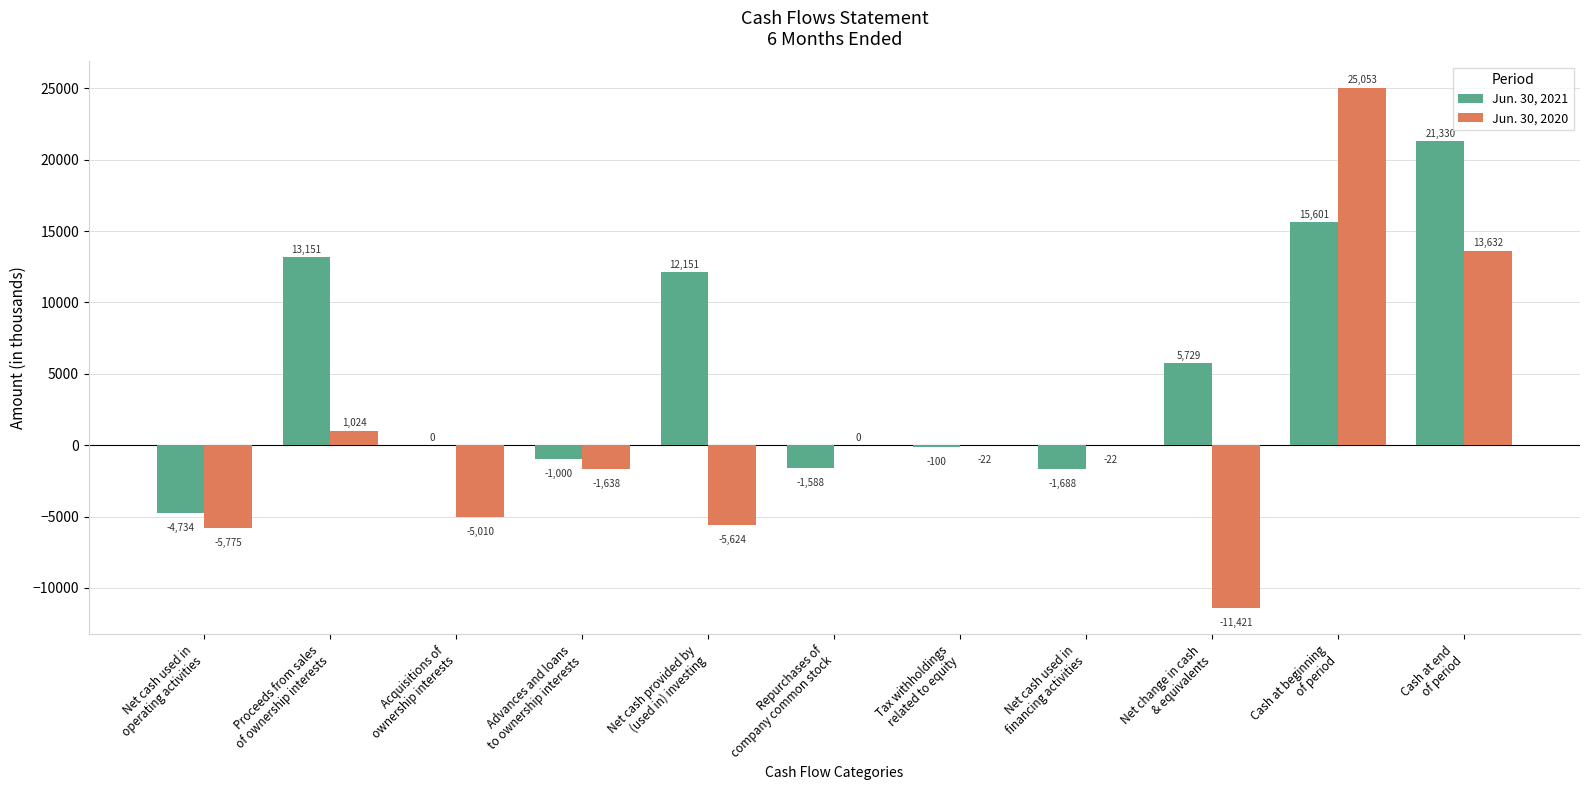

Read the Jun. 30, 2020 value at Acquisitions of
ownership interests, to the nearest 10.

-5010